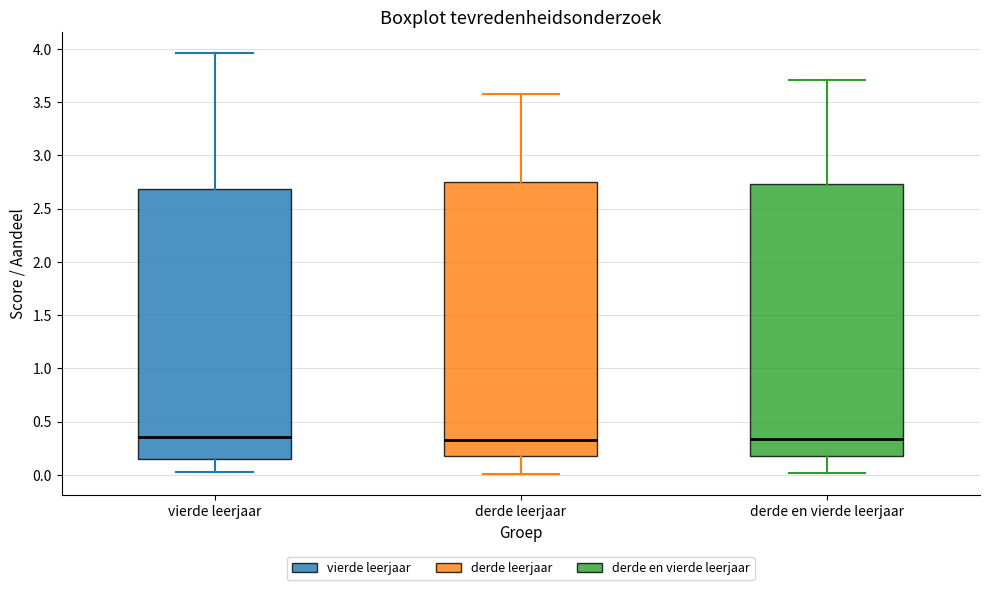

Where does the lower whisker of the box for derde leerjaar end on the y-axis? The values are not printed on the chart, so give them approximately, as read against the axis.

0.00